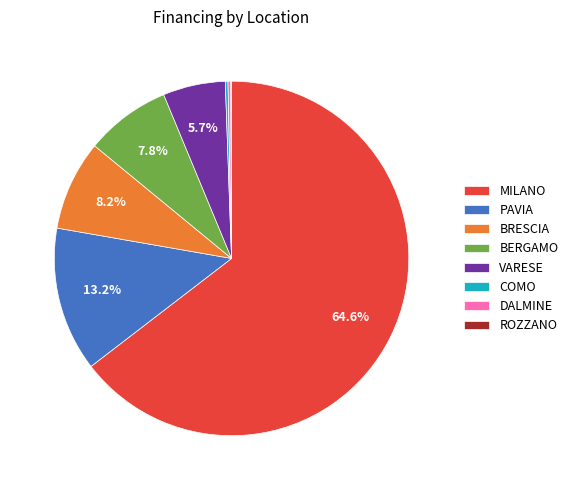

The VARESE slice represents 6% of the pie. True or false?

True